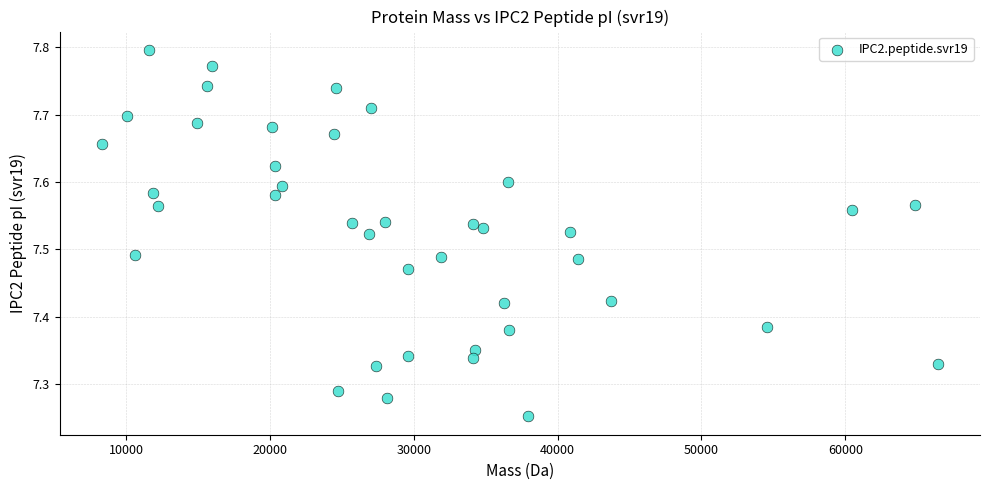

What is the range of X values (max minus min)?

58160.3